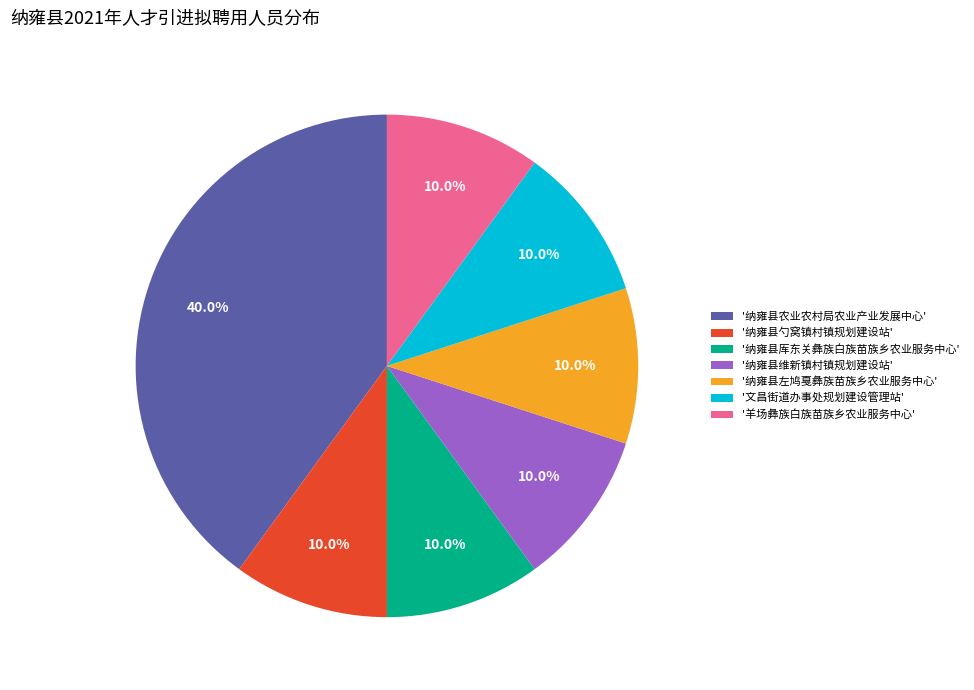

Combined, do '纳雍县维新镇村镇规划建设站' and '纳雍县左鸠戛彝族苗族乡农业服务中心' account for over 50%?

No